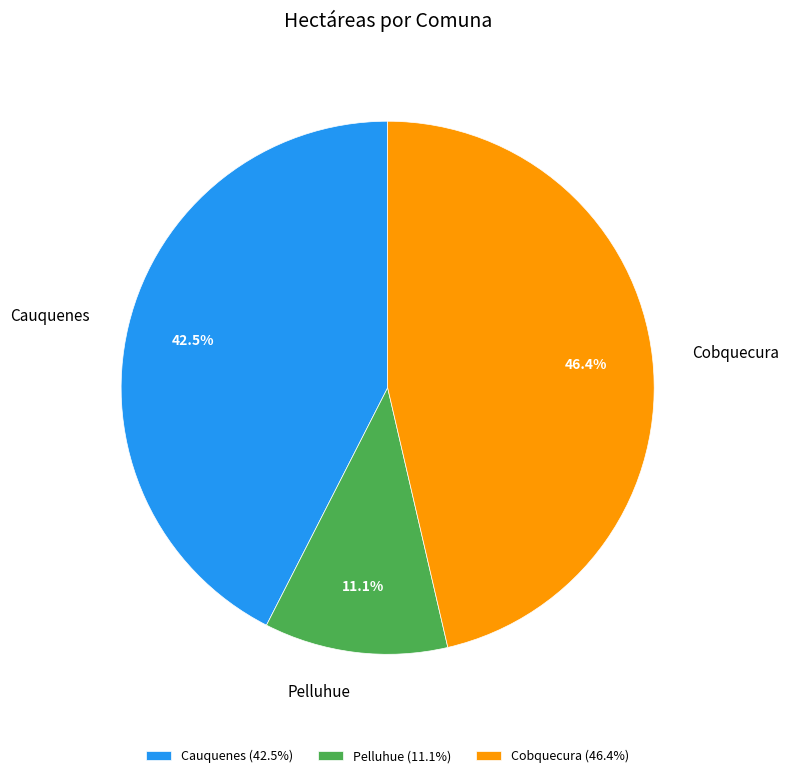

Rank the categories by value from highest to lowest.

Cobquecura, Cauquenes, Pelluhue